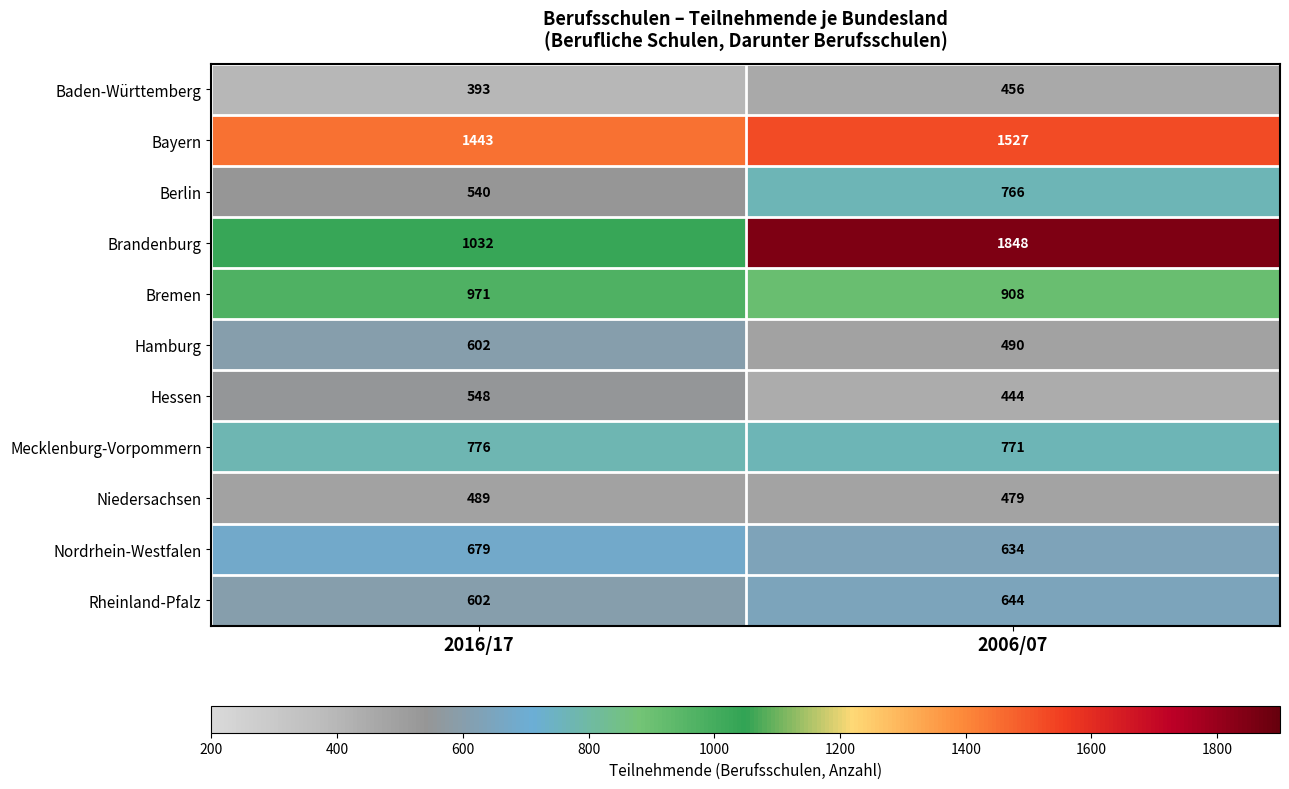

What is the difference between the maximum and minimum values in the Niedersachsen series?

10